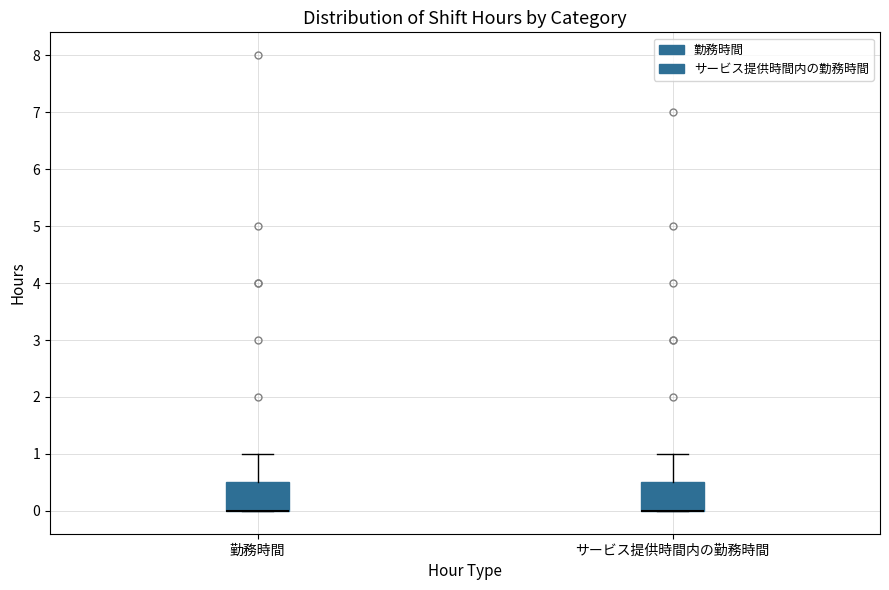

Where is the lower edge of the box for サービス提供時間内の勤務時間 on the y-axis? The values are not printed on the chart, so give them approximately, as read against the axis.

0.0